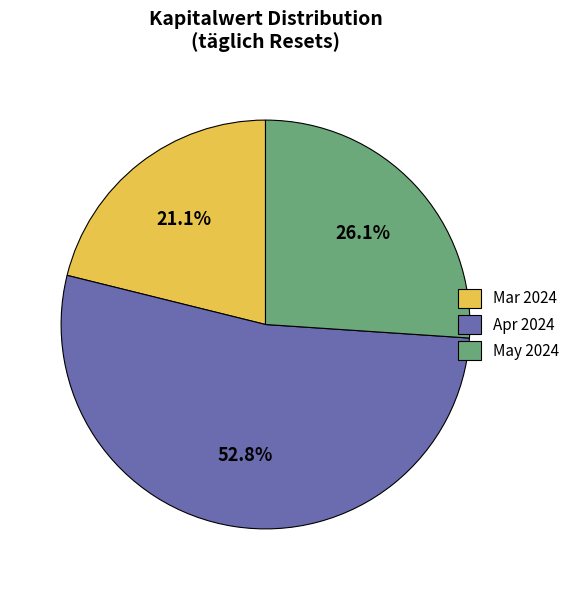

To the nearest percent, what is the difference between the largest and smallest slice percentages?

32%